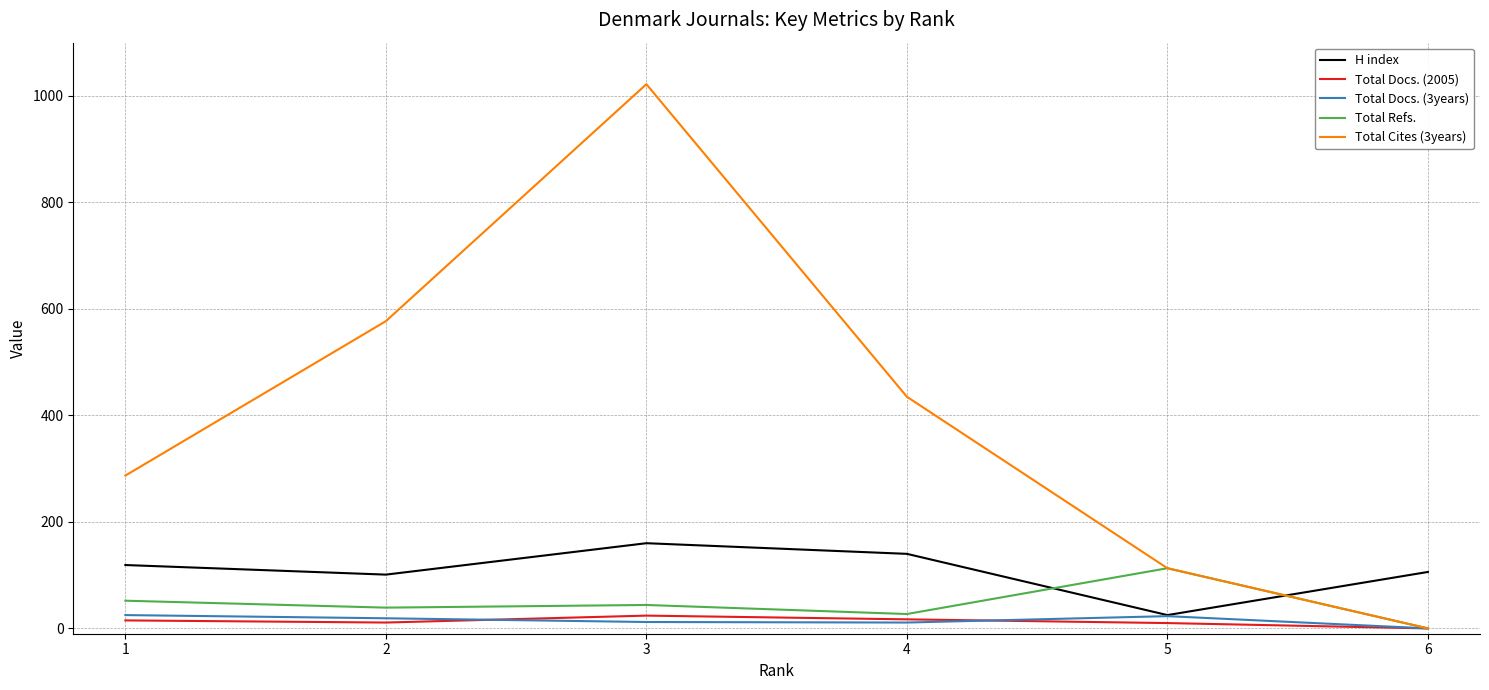

Which category has the lowest value across all series?

6